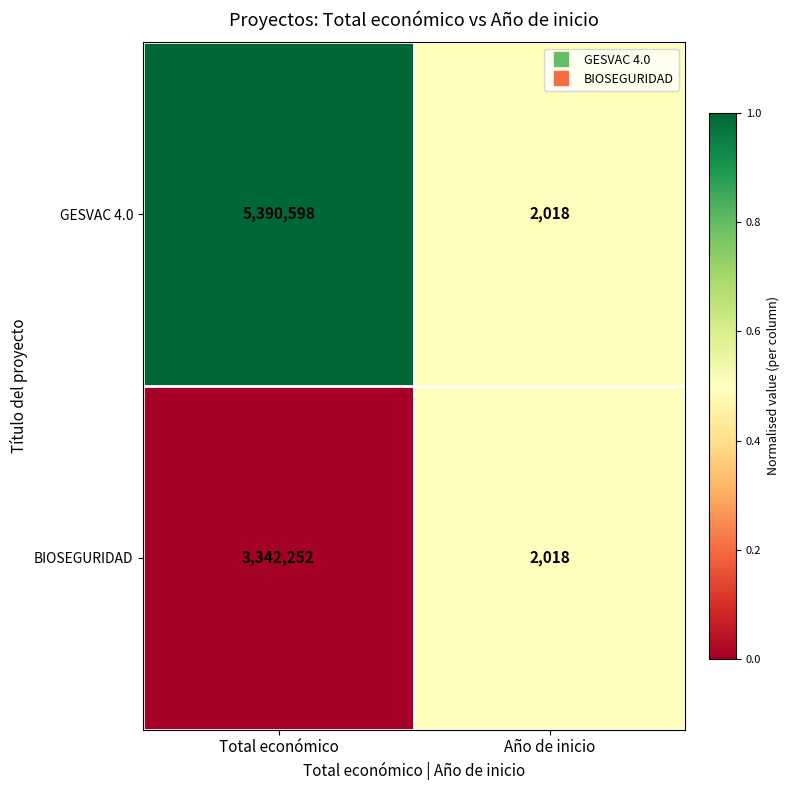

Reading right to left, what are all the values shown in this chart?

GESVAC 4.0: 2018	5390598
BIOSEGURIDAD: 2018	3342252